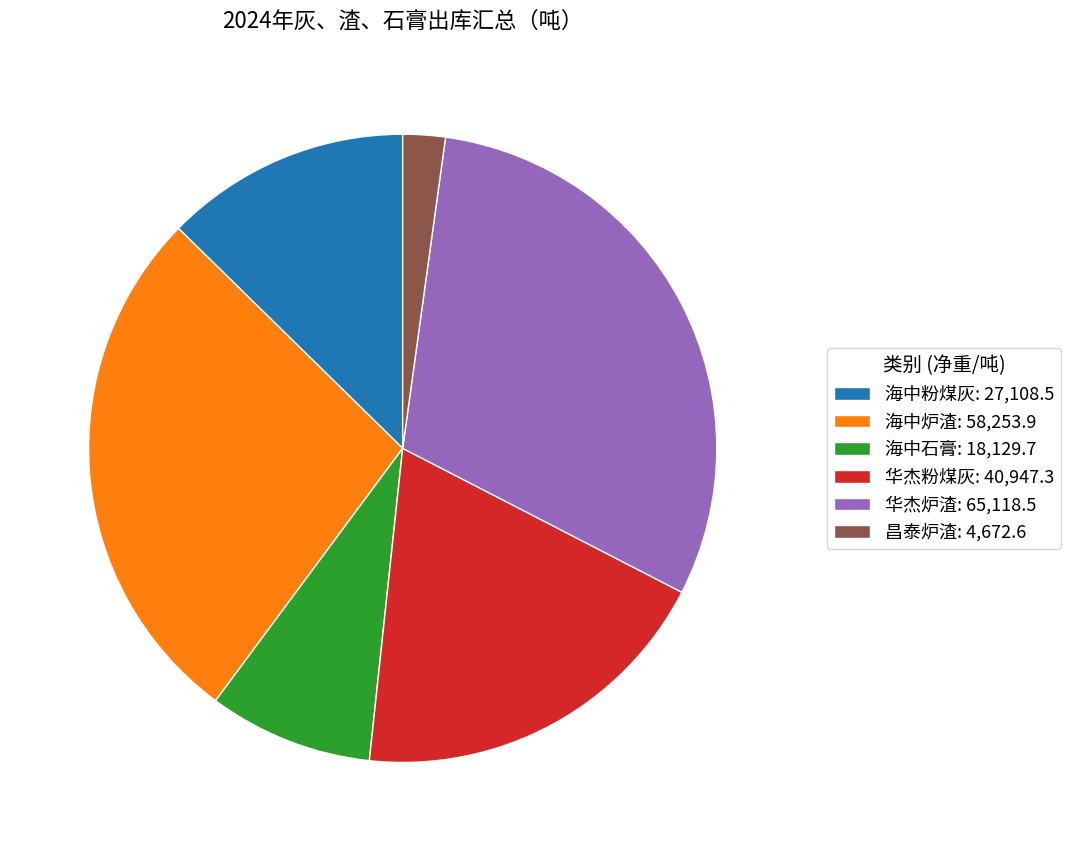

Between 海中石膏: 18,129.7 and 华杰炉渣: 65,118.5, which is larger?

华杰炉渣: 65,118.5